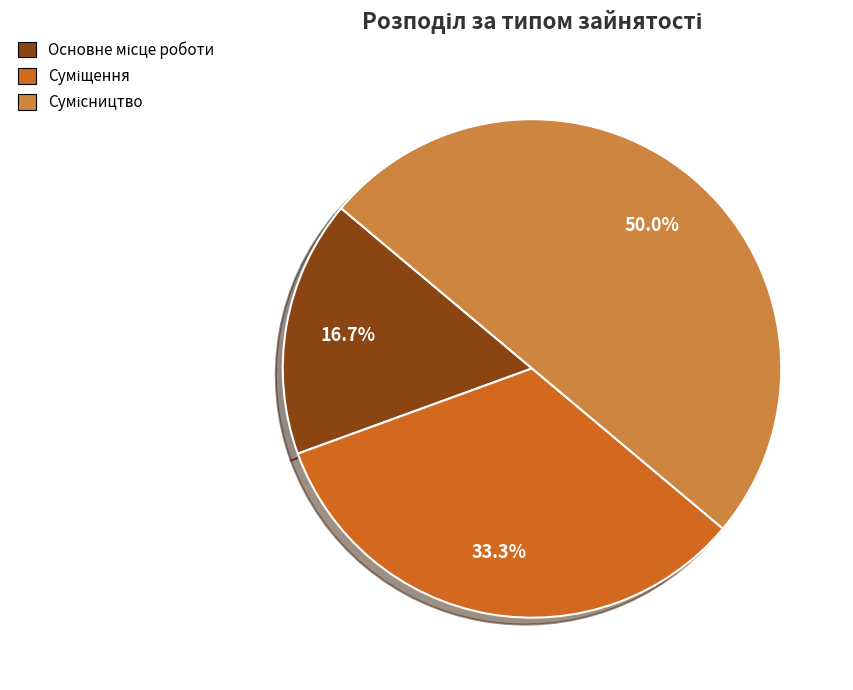

True or false: Сумісництво accounts for 56% of the total.

False